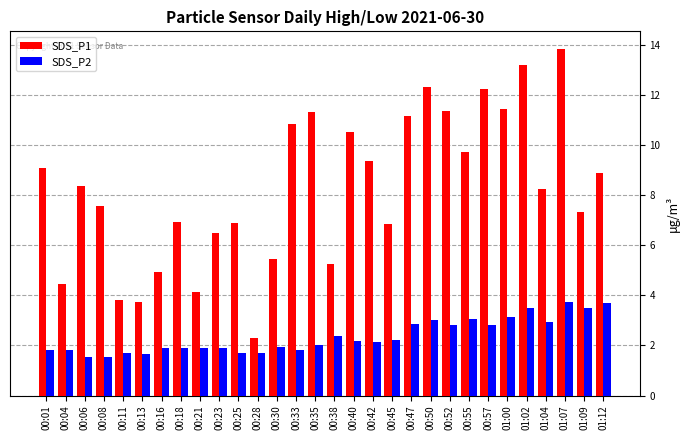

What is the highest value of the SDS_P2 series?

3.7